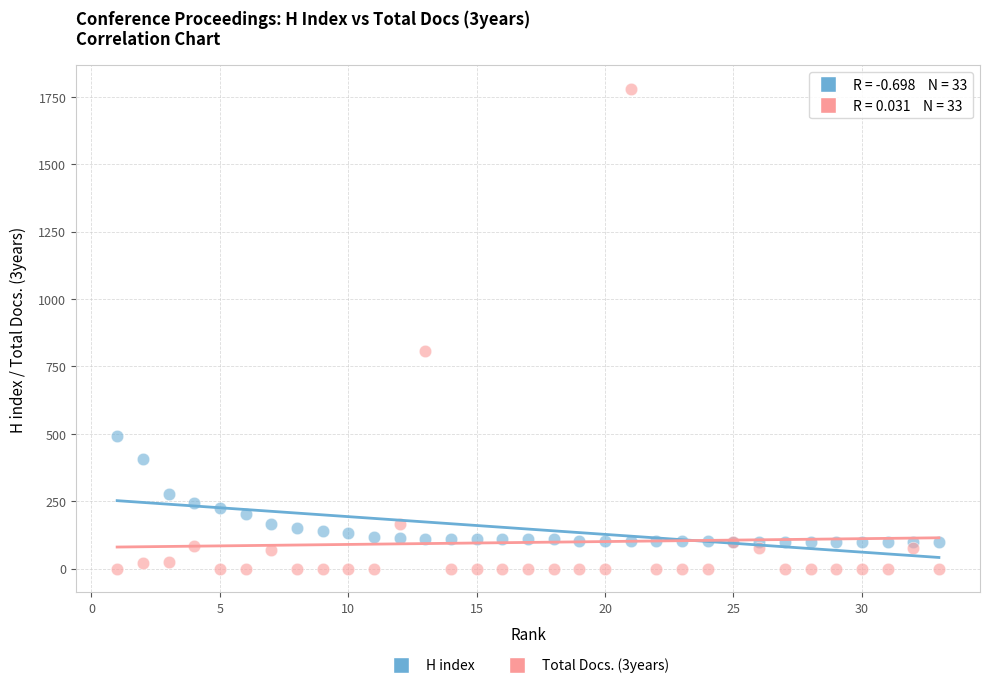

Across all series, what Y value is closest to 889?

806